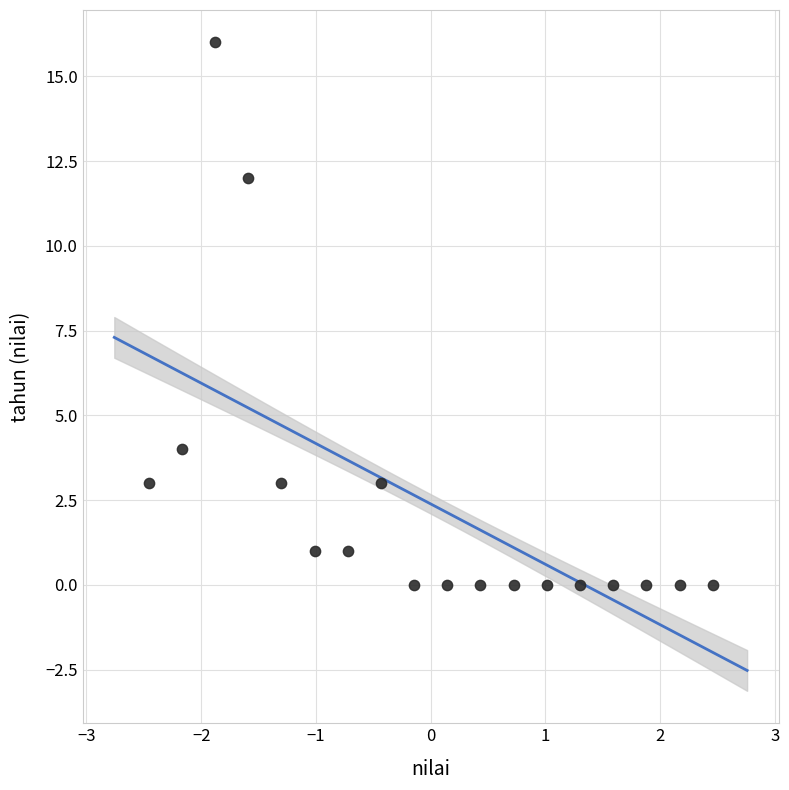

What is the range of Y values (max minus min)?

16